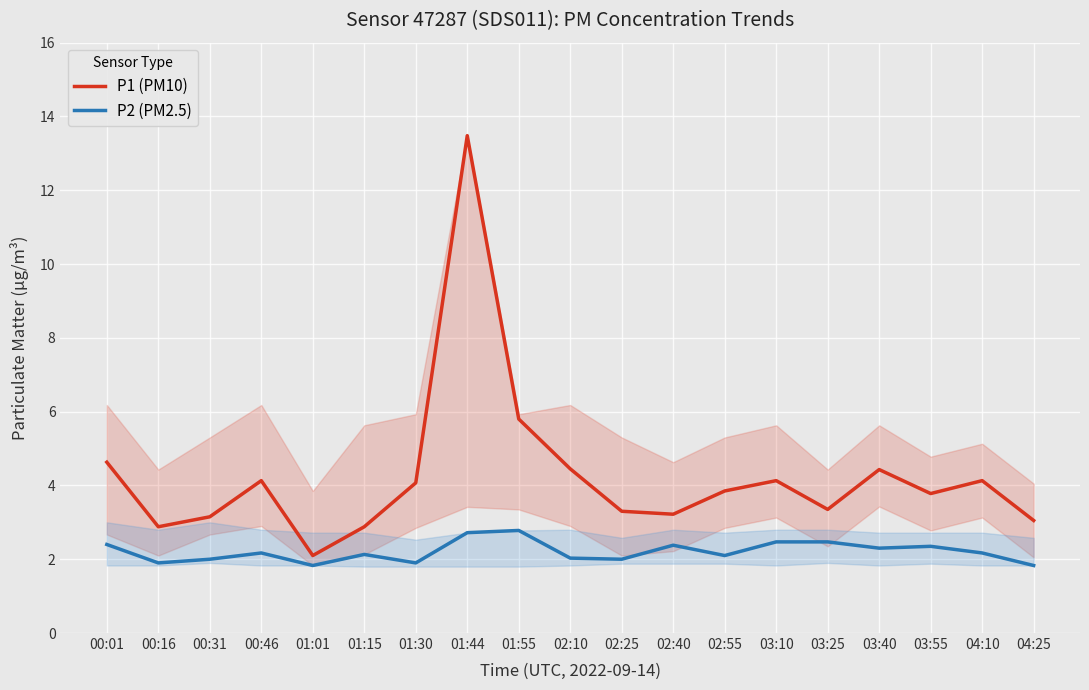

Where is the first local minimum for P2 (PM2.5)?

00:16